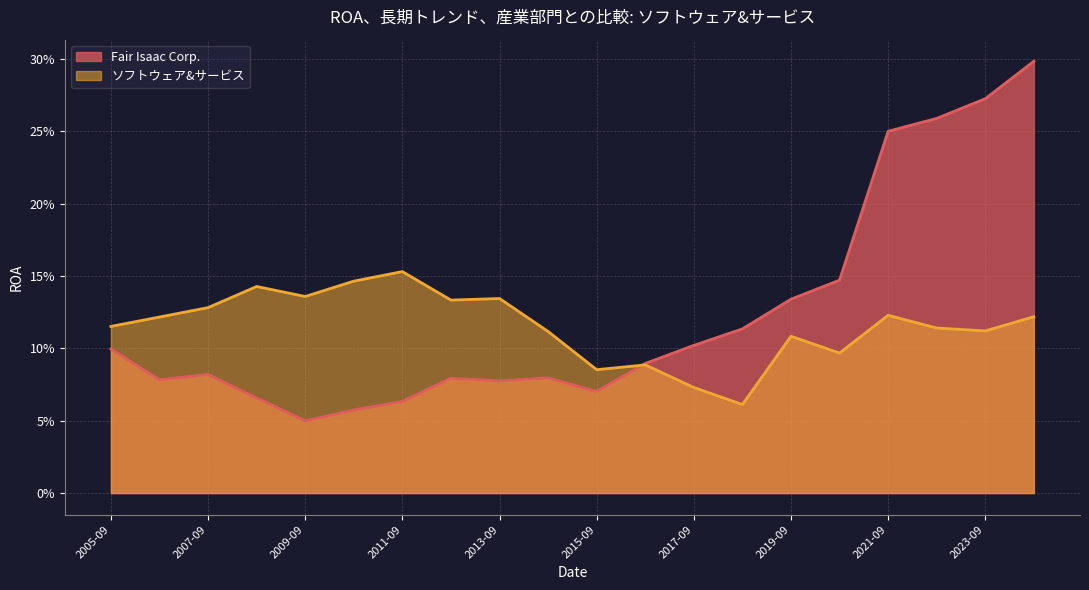

What is the value of the ソフトウェア&サービス point at the 17th from the left?

0.1